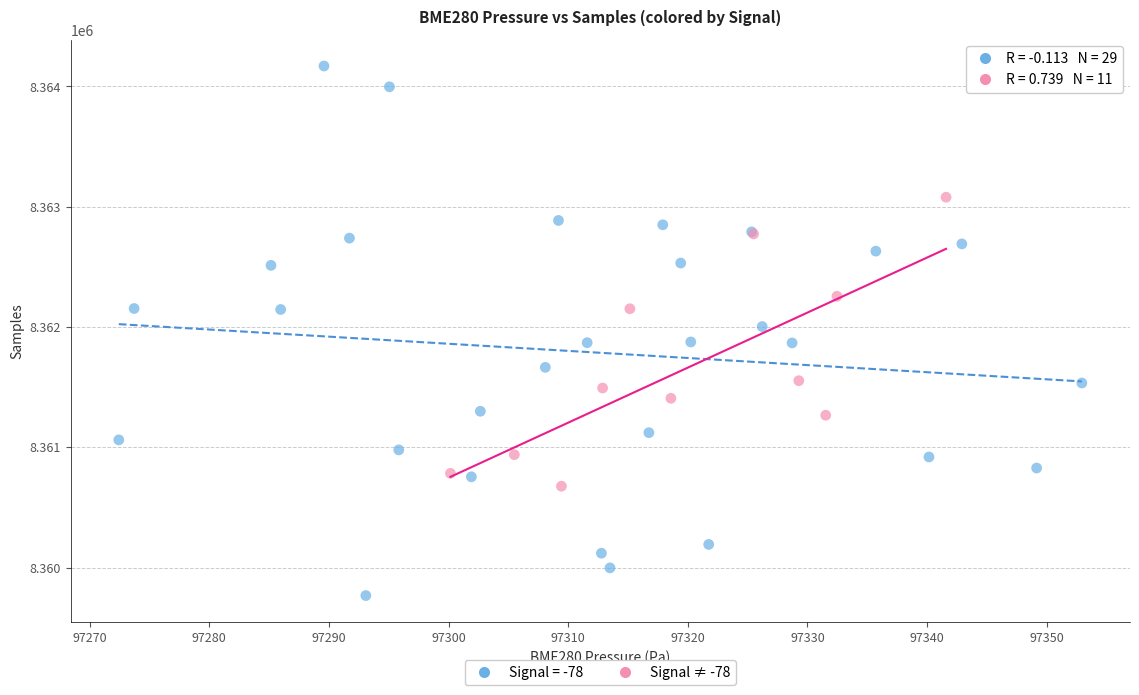

Which series has the widest spread of Y values?

Signal = -78